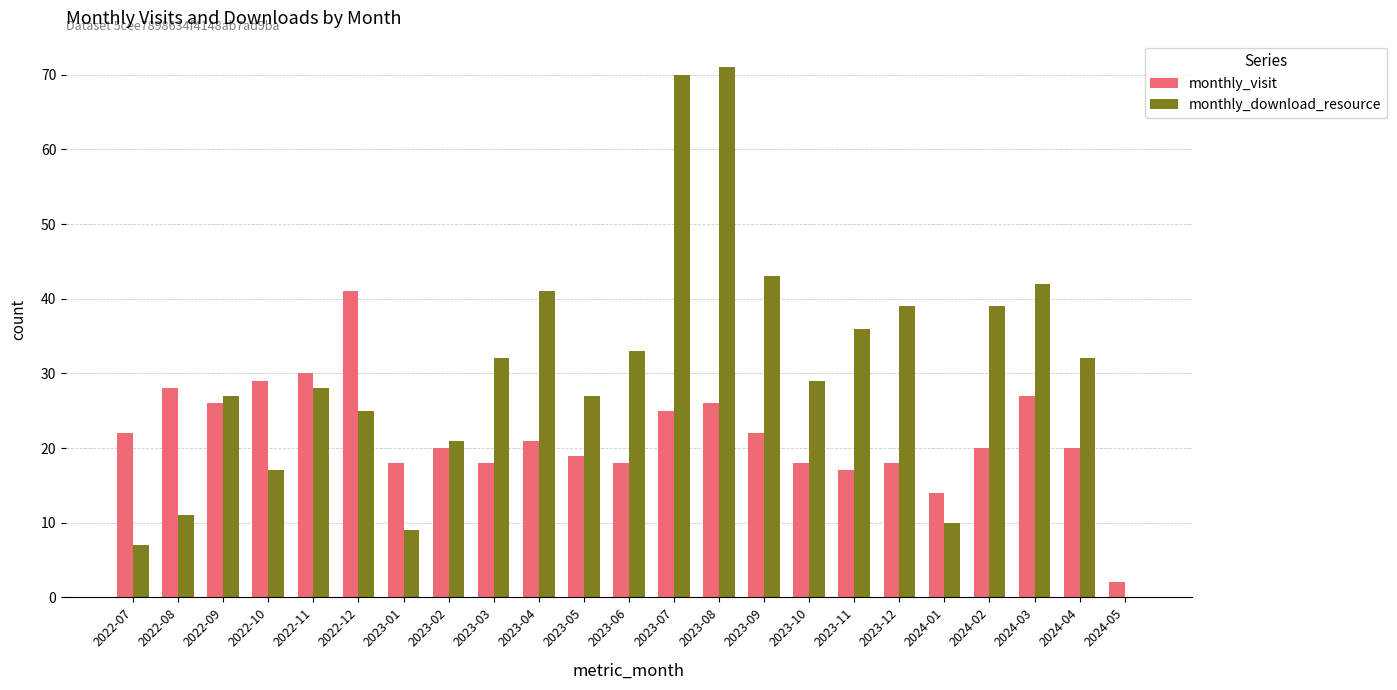

The monthly_download_resource series shows 10 at 2023-09. True or false?

False